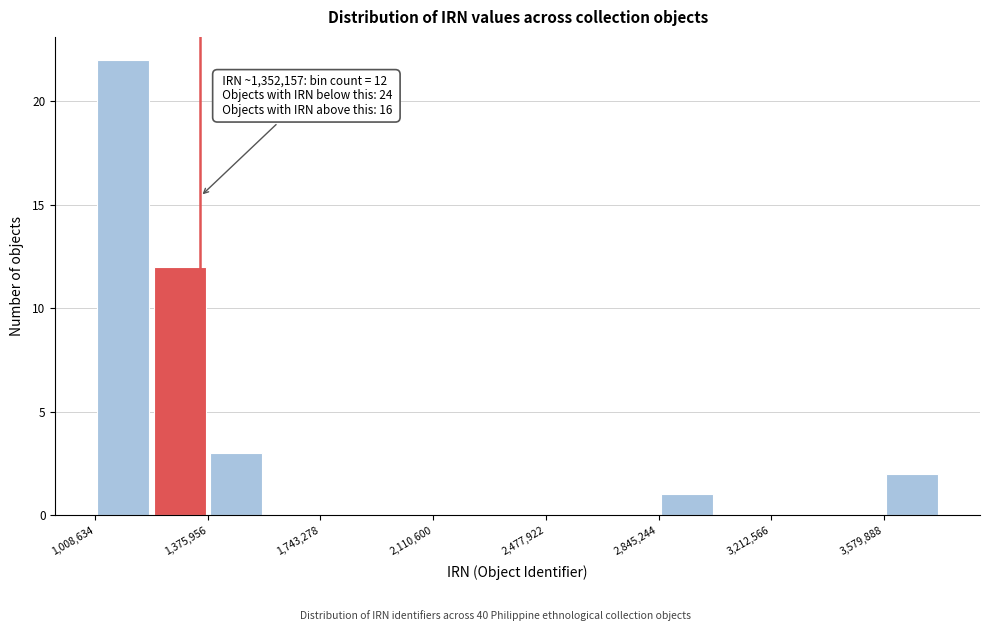

Read against the x-axis, roughly where is the centre of the tallest bar?

1100000